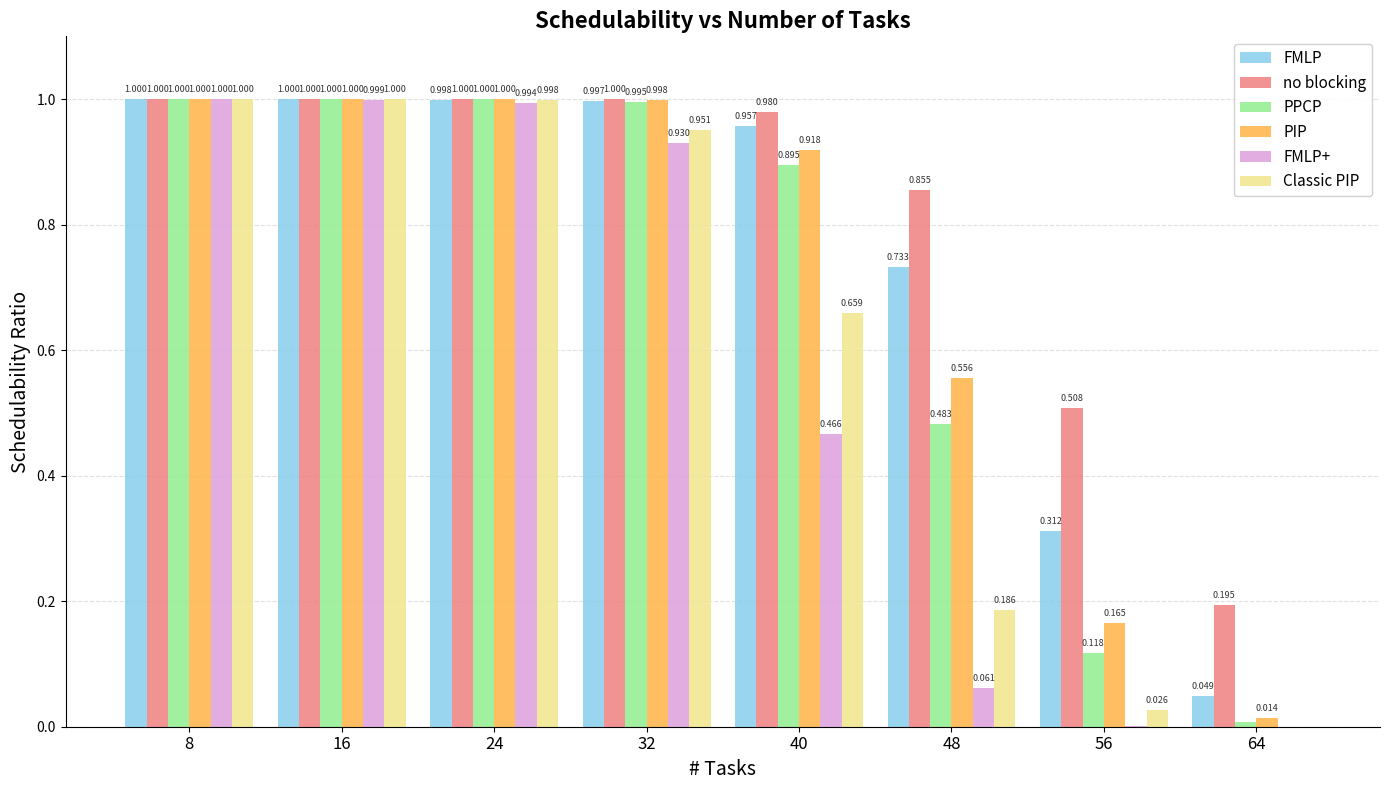

True or false: FMLP+ has a value of 1.0 at 8.

True